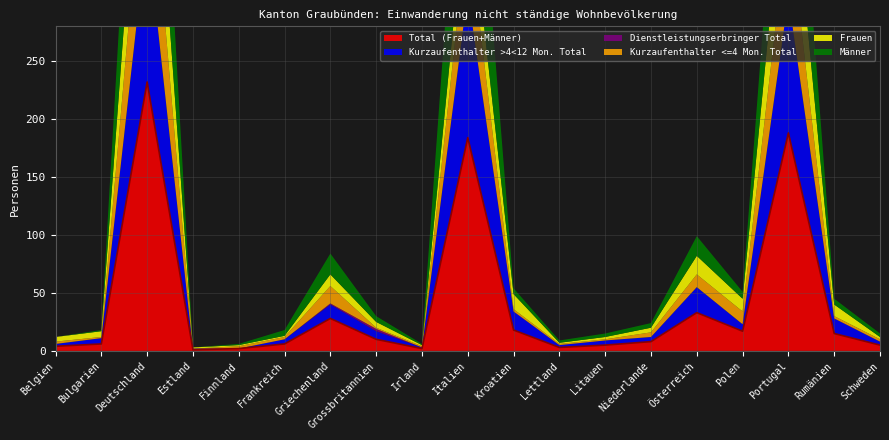

Does the chart have visible grid lines?

Yes